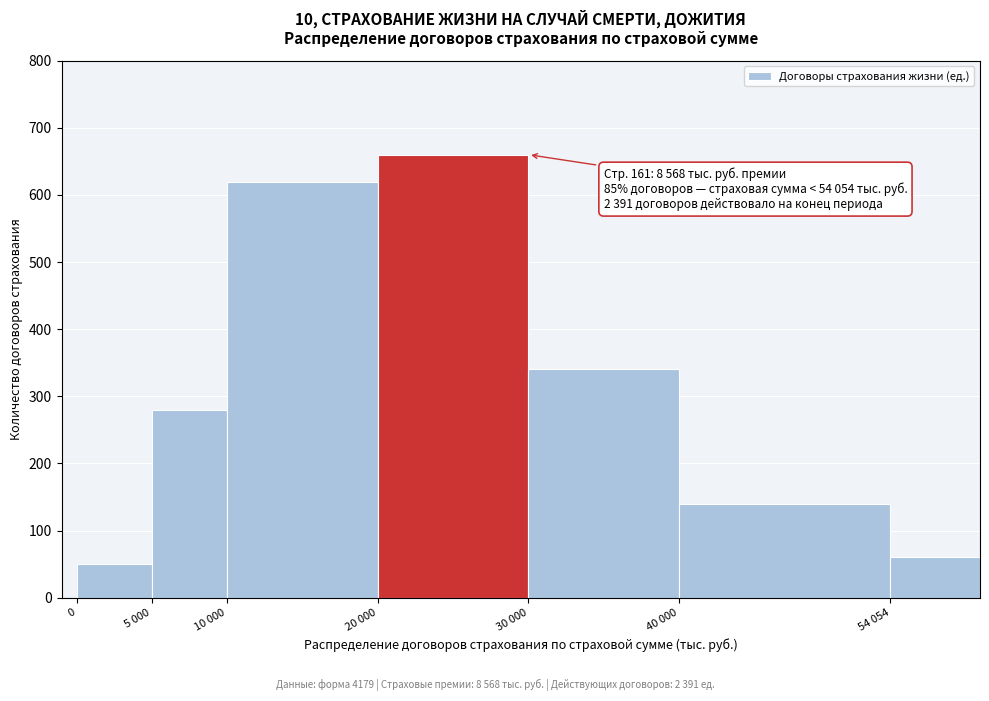

Reading left to right, what are all the values shown in this chart?

50	280	620	660	340	140	60